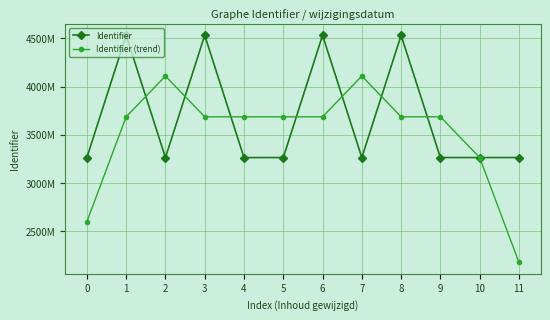

Is this an area chart (filled region under the line)?

No